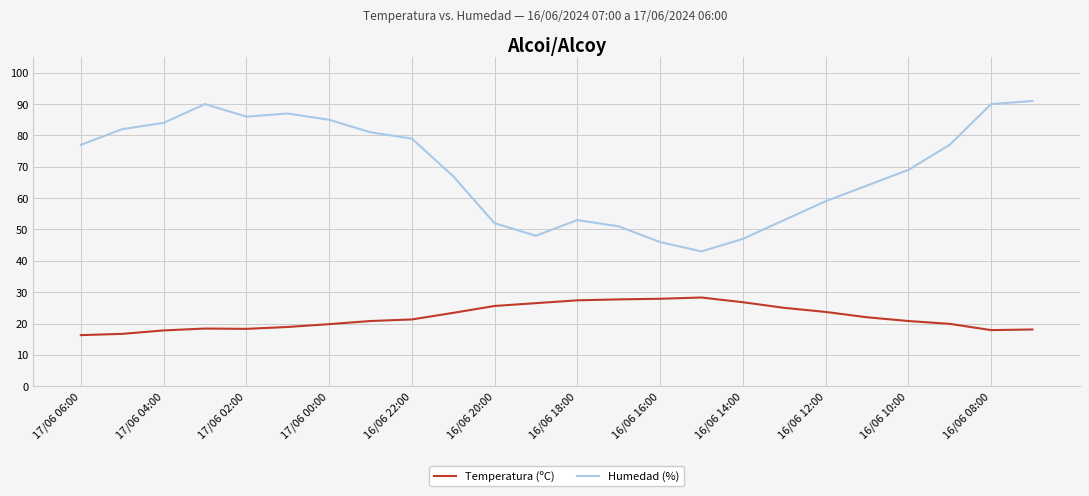

What is the sum of all Temperatura (ºC) values?

529.3